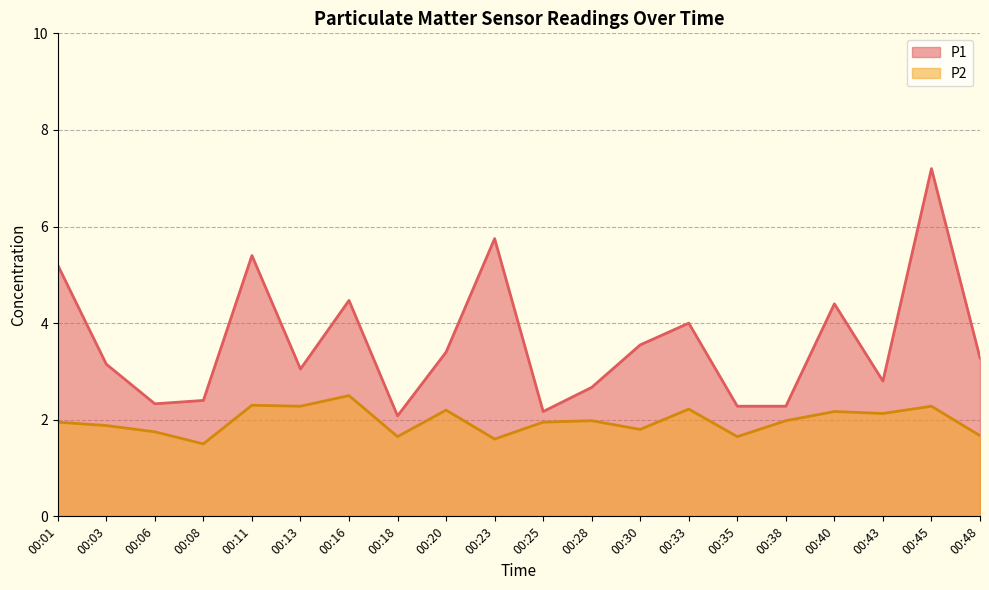

Reading right to left, transcribe all the data shown in this chart.

P1: 00:48=3.3	00:45=7.2	00:43=2.8	00:40=4.4	00:38=2.3	00:35=2.3	00:33=4.0	00:30=3.5	00:28=2.7	00:25=2.2	00:23=5.8	00:20=3.4	00:18=2.1	00:16=4.5	00:13=3.0	00:11=5.4	00:08=2.4	00:06=2.3	00:03=3.1	00:01=5.2
P2: 00:48=1.7	00:45=2.3	00:43=2.1	00:40=2.2	00:38=2.0	00:35=1.6	00:33=2.2	00:30=1.8	00:28=2.0	00:25=1.9	00:23=1.6	00:20=2.2	00:18=1.6	00:16=2.5	00:13=2.3	00:11=2.3	00:08=1.5	00:06=1.8	00:03=1.9	00:01=1.9